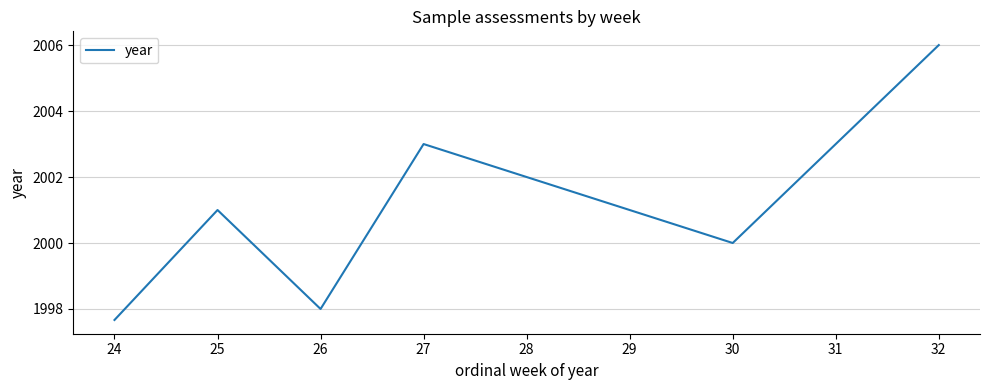

What is the change in value from 25 to 26?

-3.0